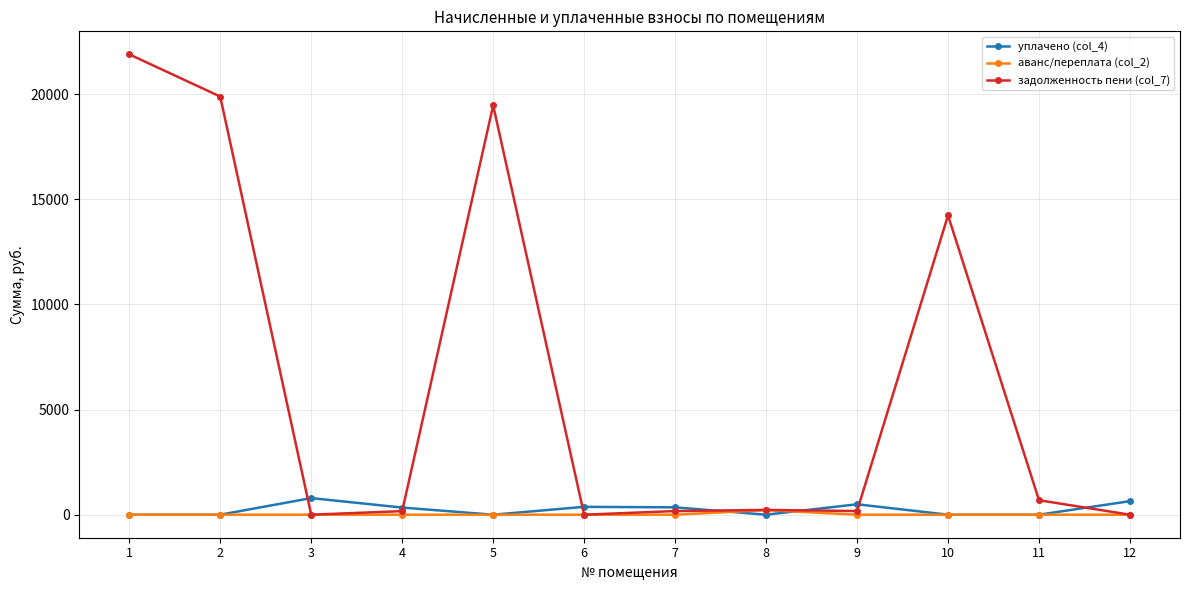

What is the difference between the maximum and minimum values in the уплачено (col_4) series?

790.2